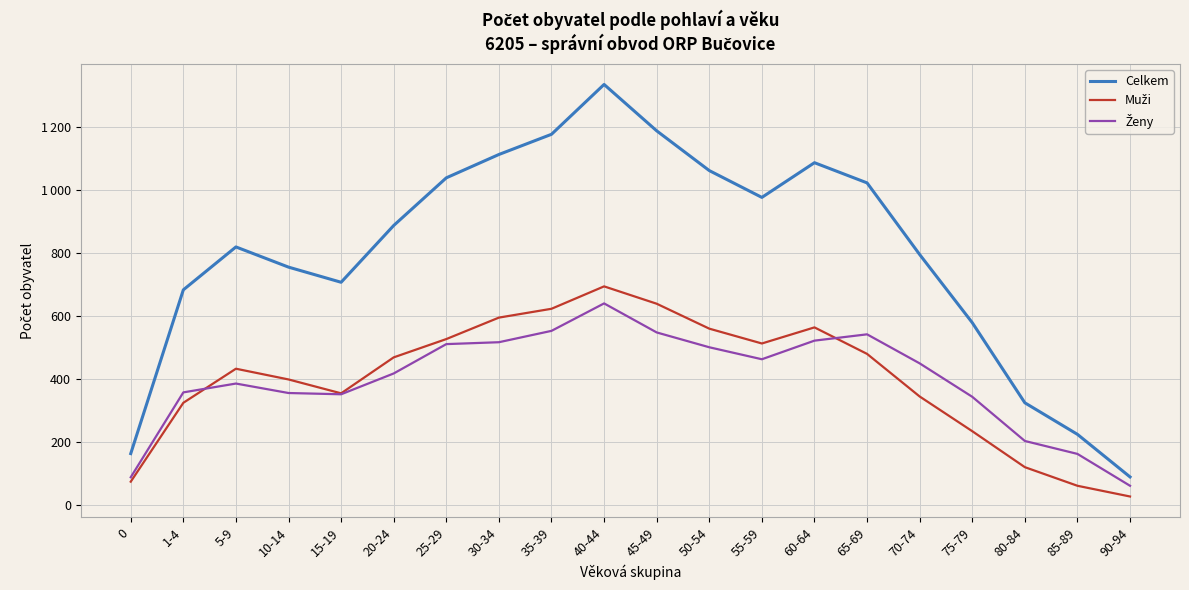

The Muži series shows 623 at 35-39. True or false?

True